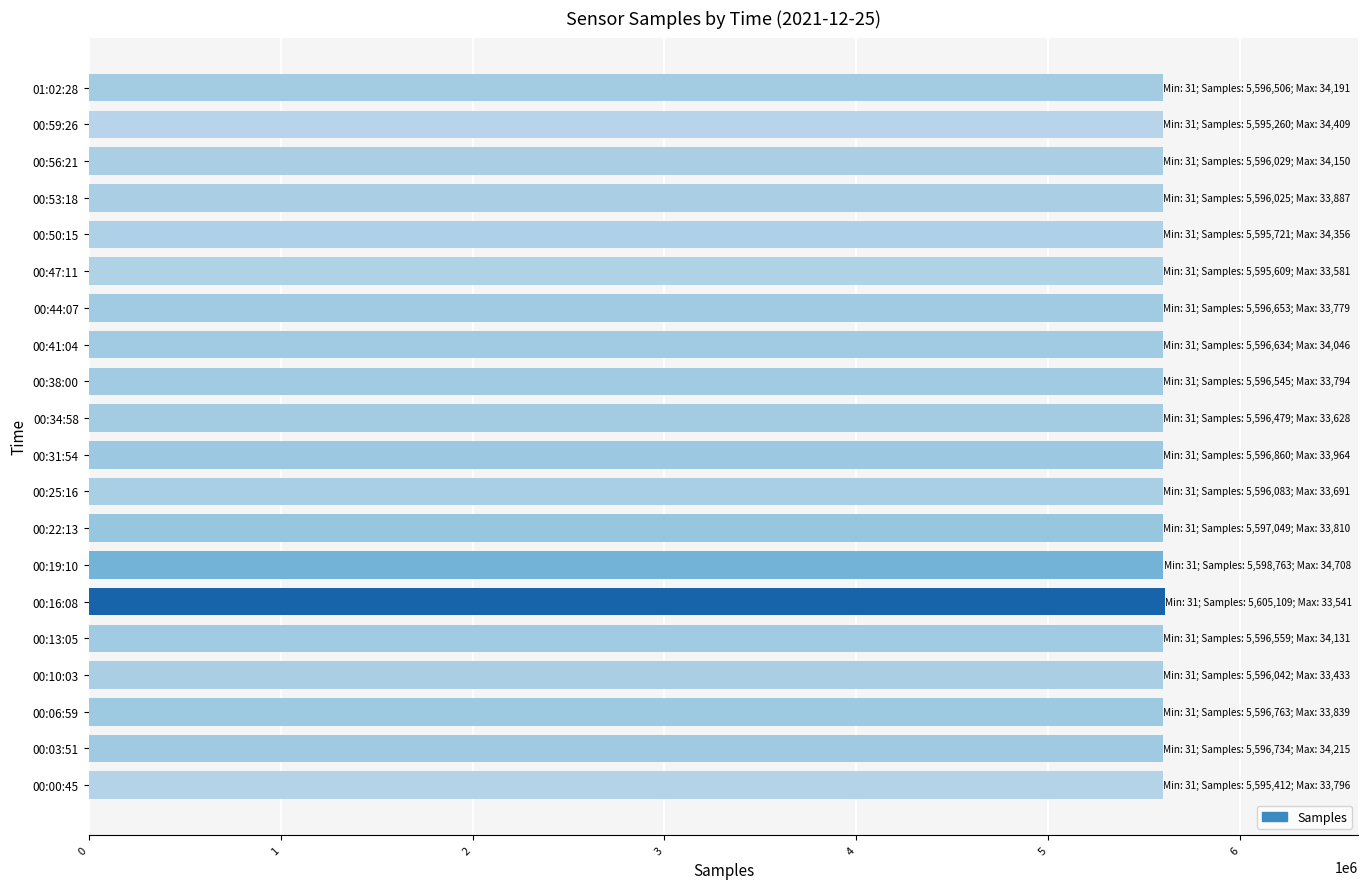

Approximately how many times larger is the value at 00:53:18 compared to 00:47:11?

1.0